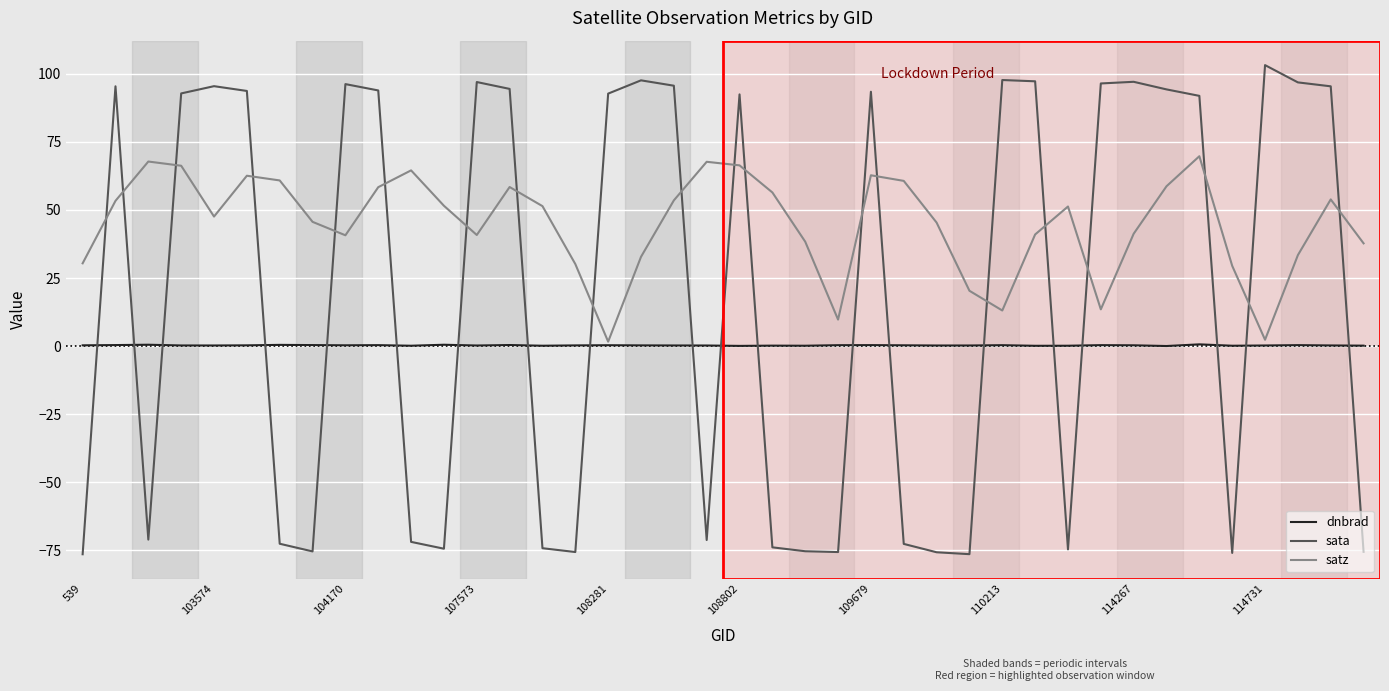

True or false: dnbrad has more than 0 interior local peaks.

True